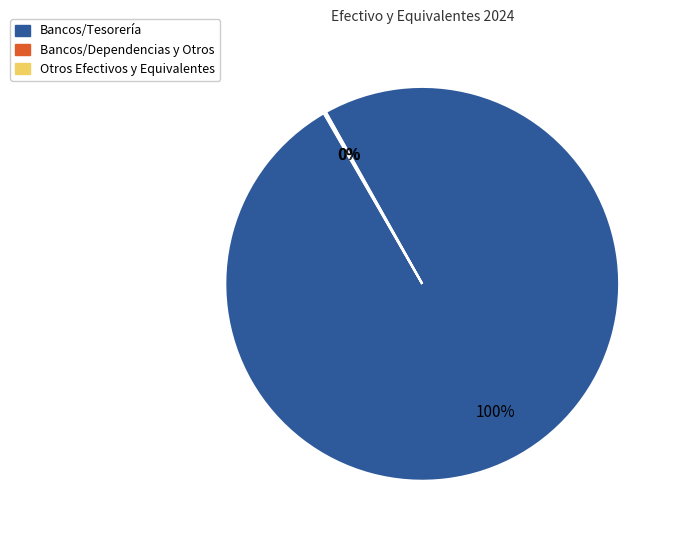

Which category has the biggest portion of the pie?

Bancos/Tesorería